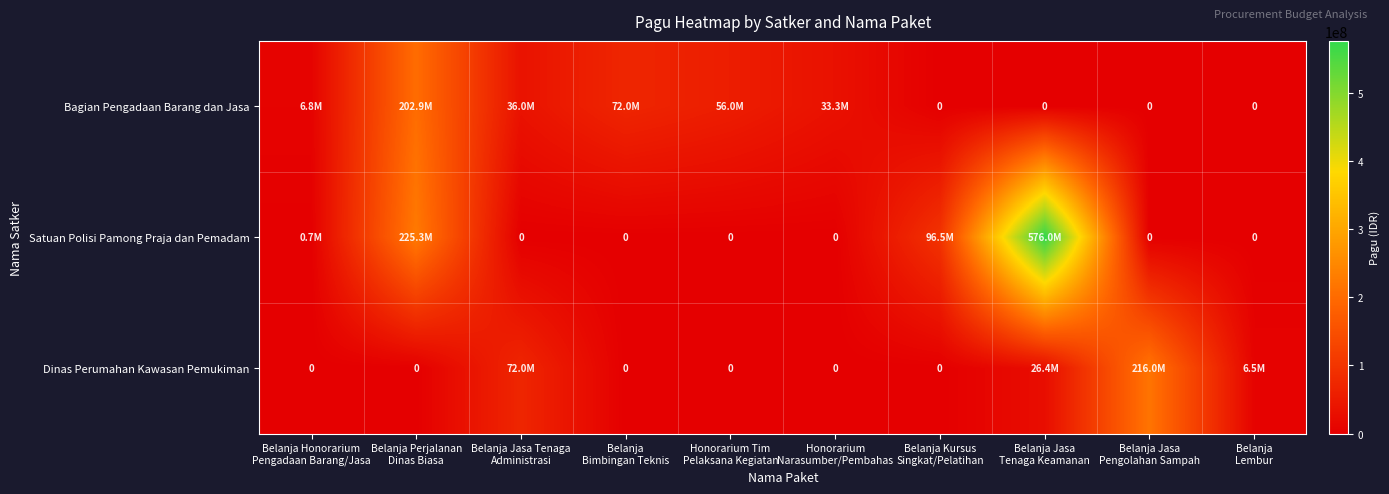

Is it true that Satuan Polisi Pamong Praja dan Pemadam equals 0 at Honorarium Narasumber/Pembahas?

True